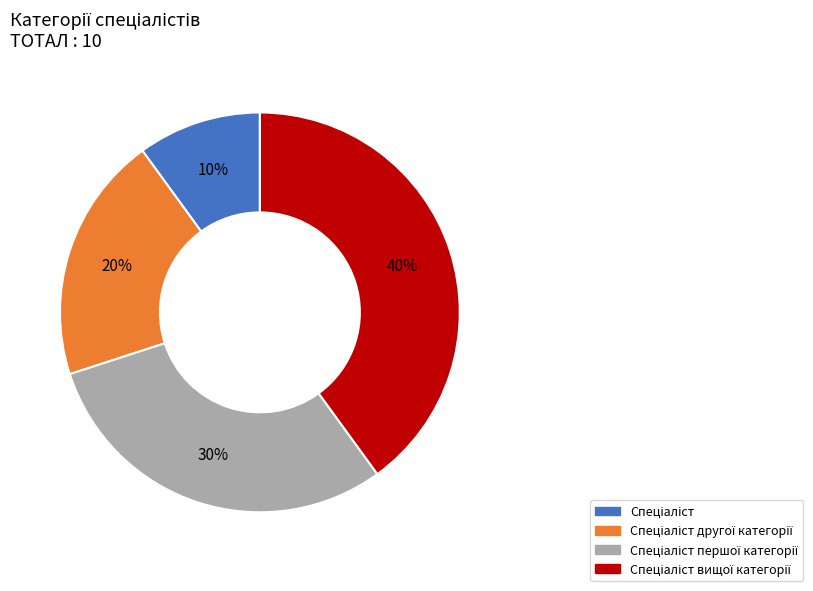

Is there a majority slice in this chart?

No